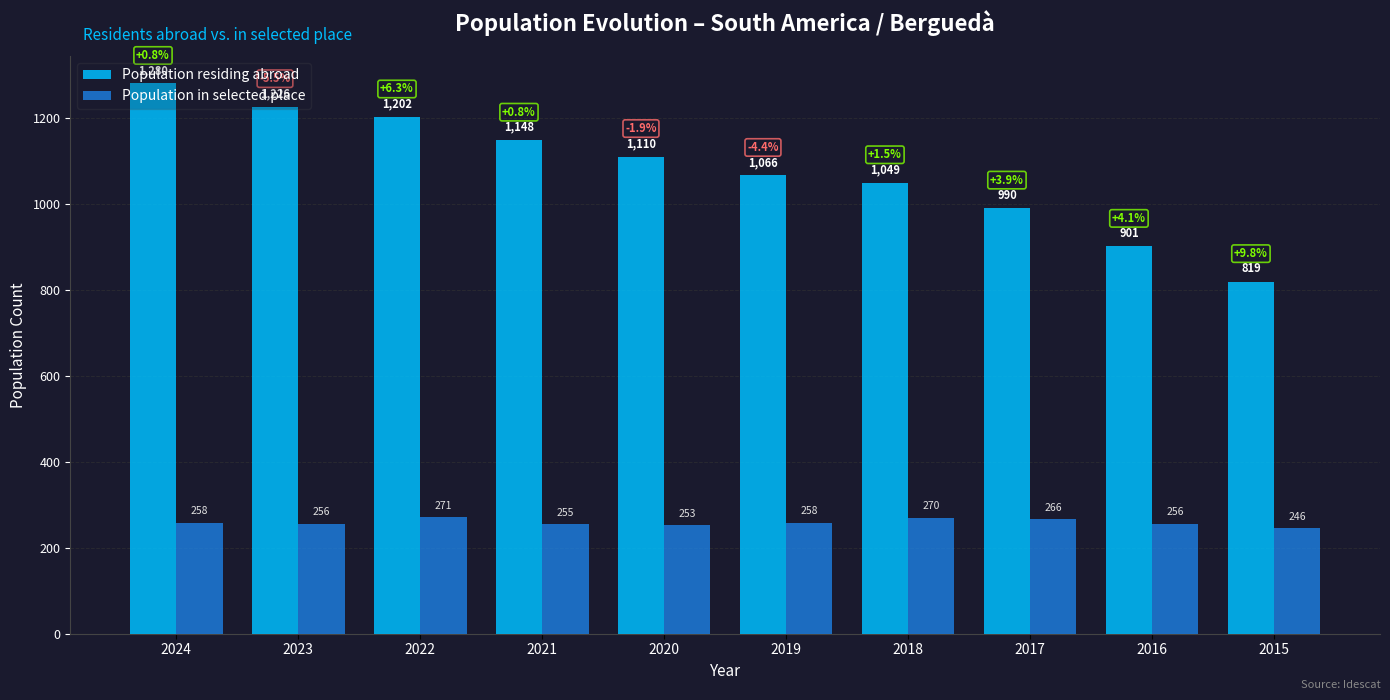

List the labels in order of Population residing abroad value, smallest first.

2015, 2016, 2017, 2018, 2019, 2020, 2021, 2022, 2023, 2024